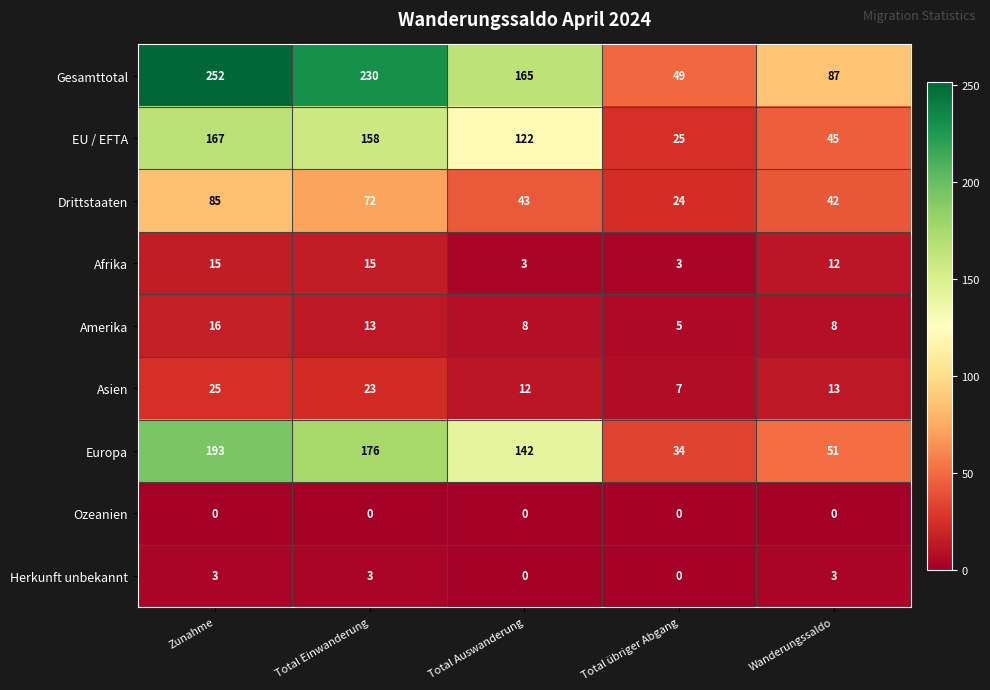

What is the difference between the Amerika values at Total Einwanderung and Wanderungssaldo?

5